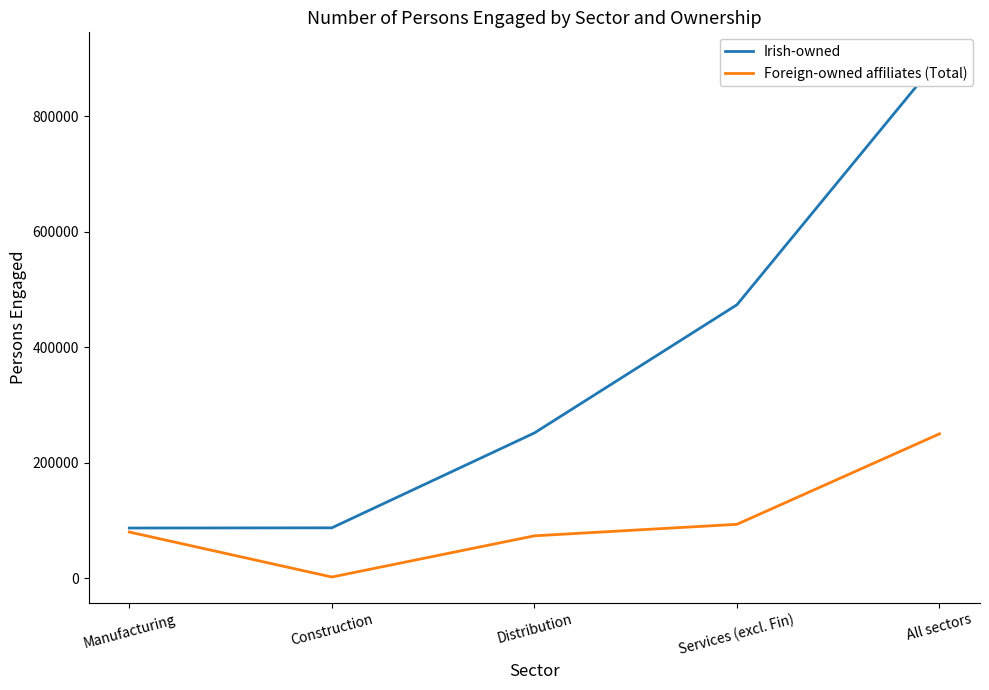

What is the difference between the Foreign-owned affiliates (Total) values at Construction and Manufacturing?

77930